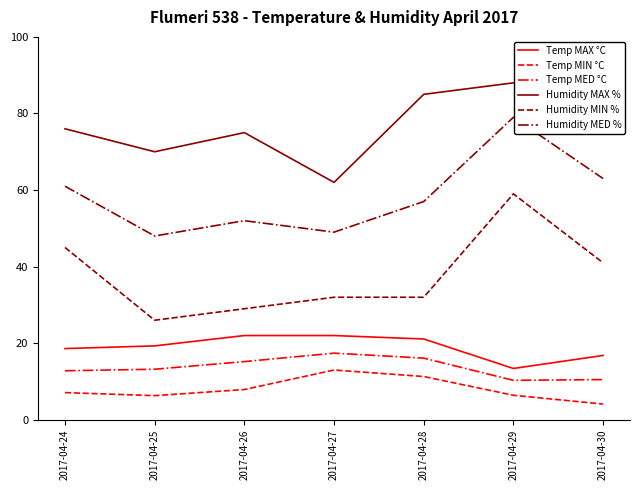

What is the difference between the maximum and minimum values in the Humidity MIN % series?

33.0